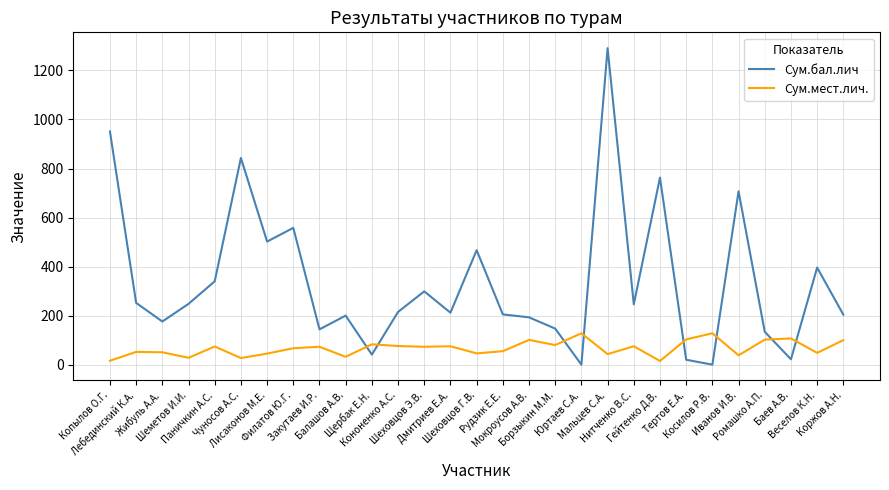

What is the greatest value displayed?

1291.0